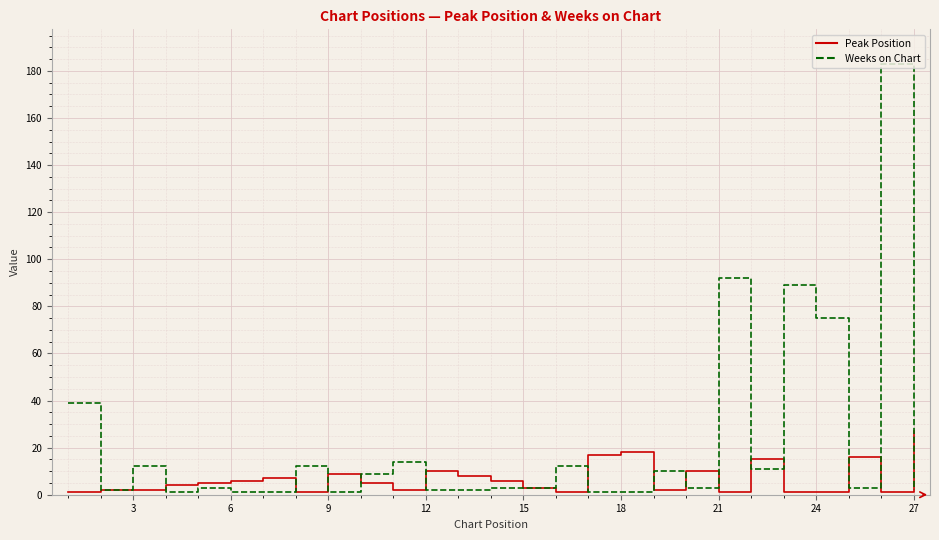

Rank the series by their maximum value, from lowest to highest.

Peak Position, Weeks on Chart